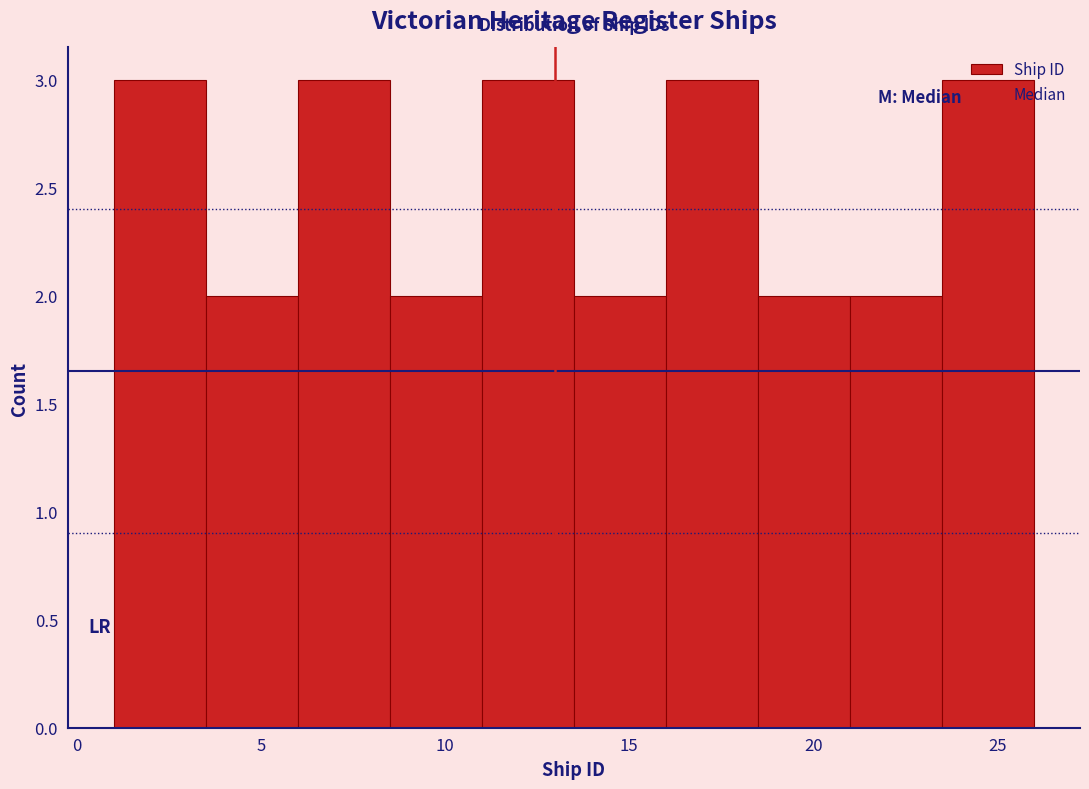

Reading left to right, transcribe this chart: for each bar, give the range it covers on the x-axis and its height. The values are not printed on the chart, so give them approximately, as read against the axis.

1.0 to 3.5: 3
3.5 to 6.0: 2
6.0 to 8.5: 3
8.5 to 11.0: 2
11.0 to 13.5: 3
13.5 to 16.0: 2
16.0 to 18.5: 3
18.5 to 21.0: 2
21.0 to 23.5: 2
23.5 to 26.0: 3